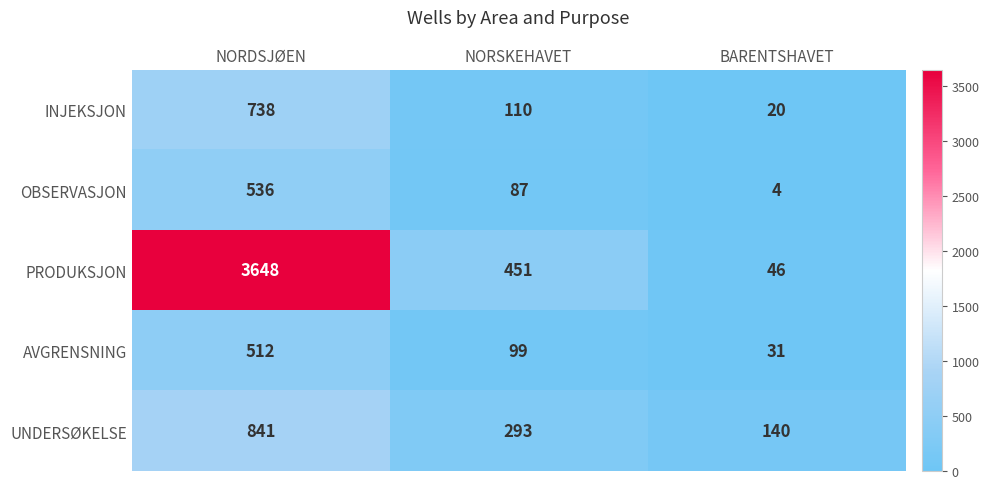

Where does the OBSERVASJON series first go above 87?

NORDSJØEN